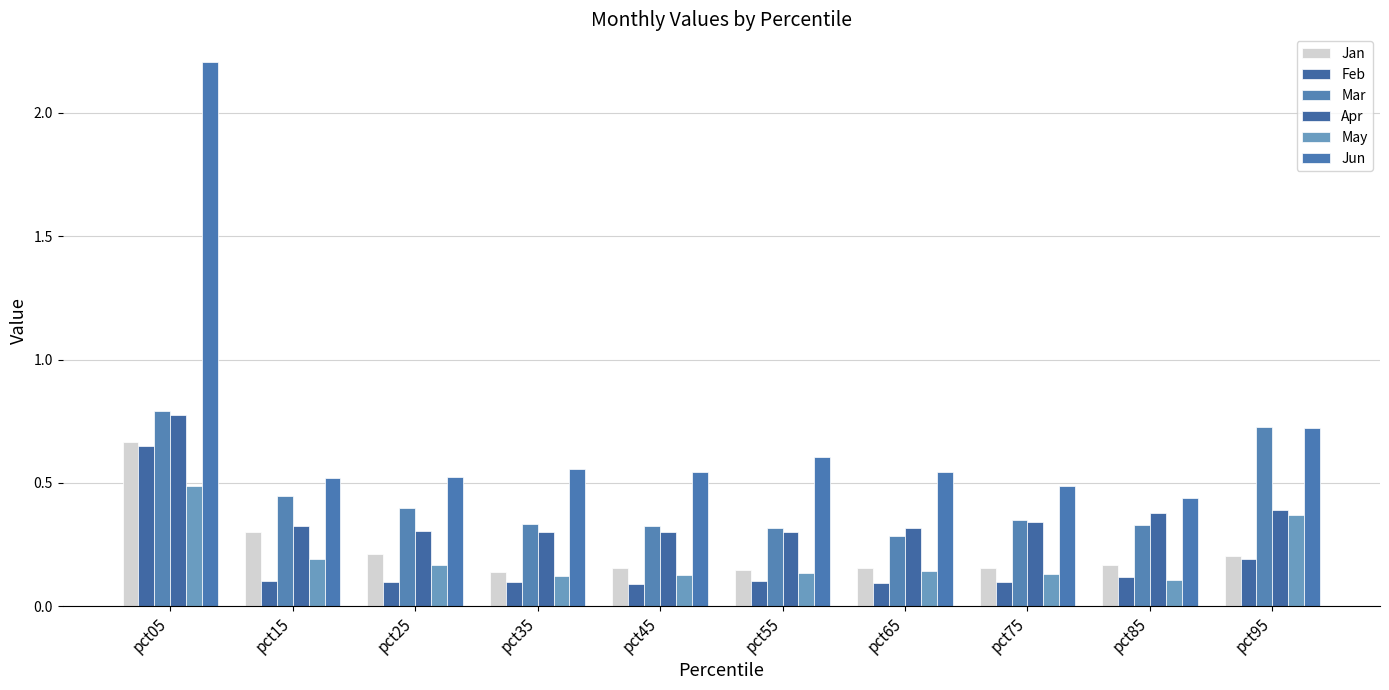

Are the bars grouped side by side (vs. stacked)?

Yes